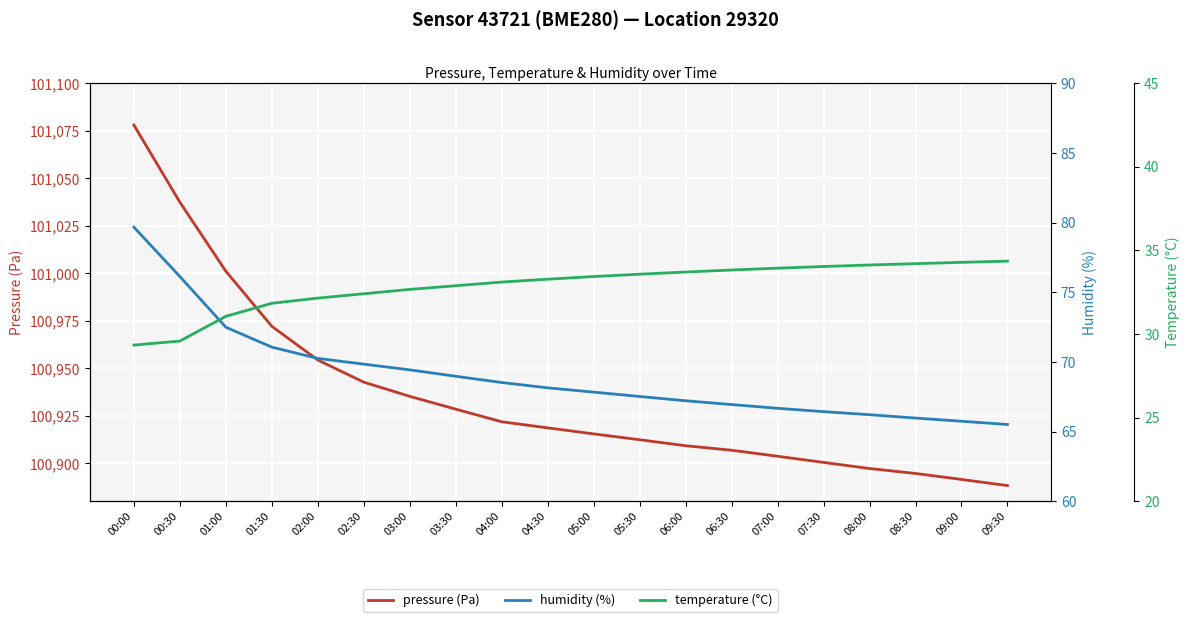

How many data points does each series have?

20